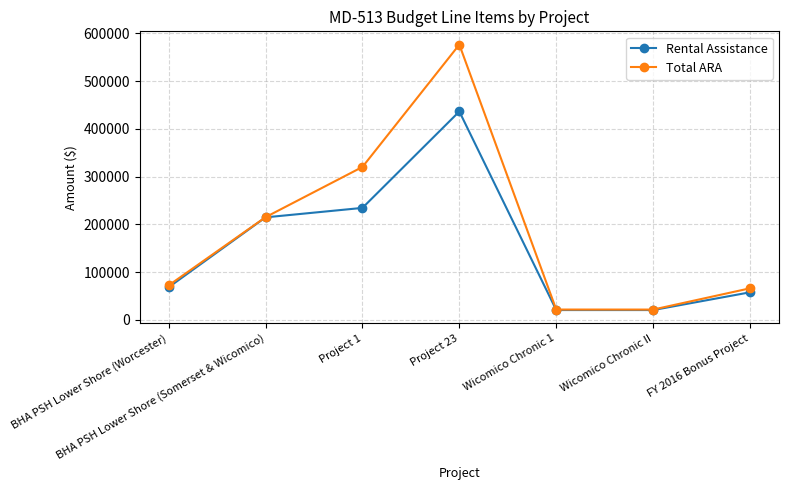

True or false: Rental Assistance has a value of 436332 at Project 23.

True